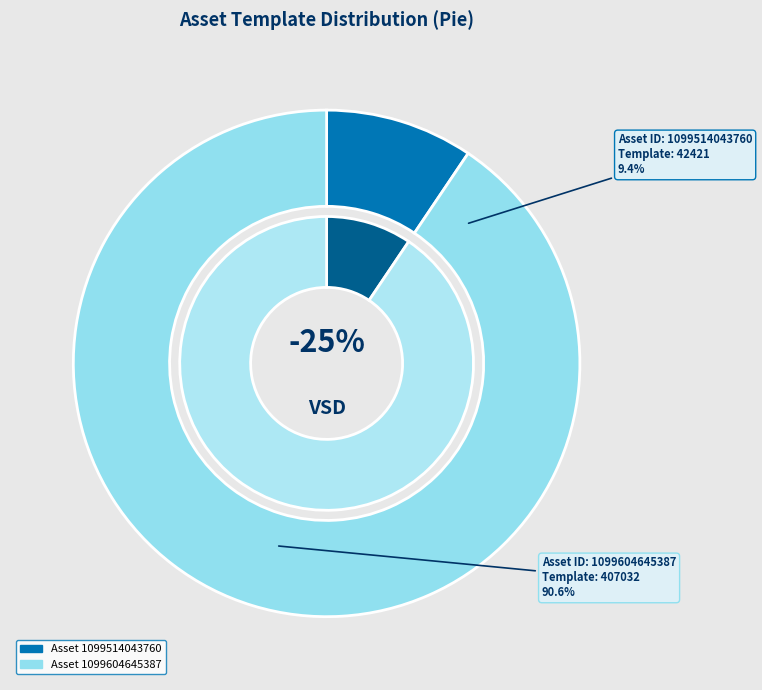

Rank the categories by value from highest to lowest.

1099604645387, 1099514043760